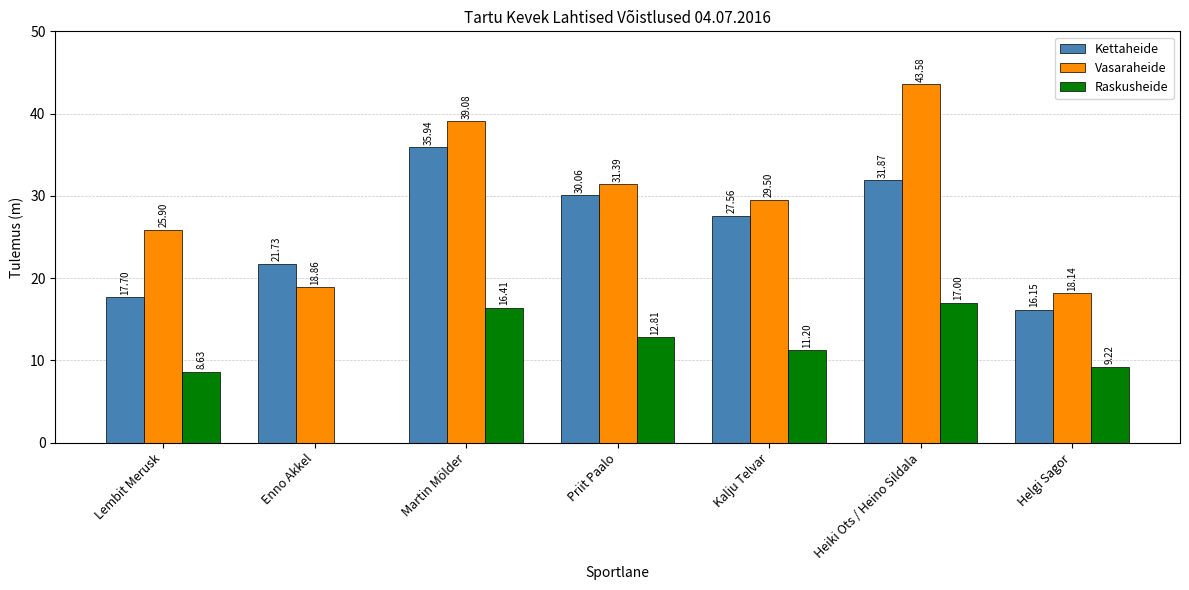

At which label does Vasaraheide reach its peak?

Heiki Ots / Heino Sildala